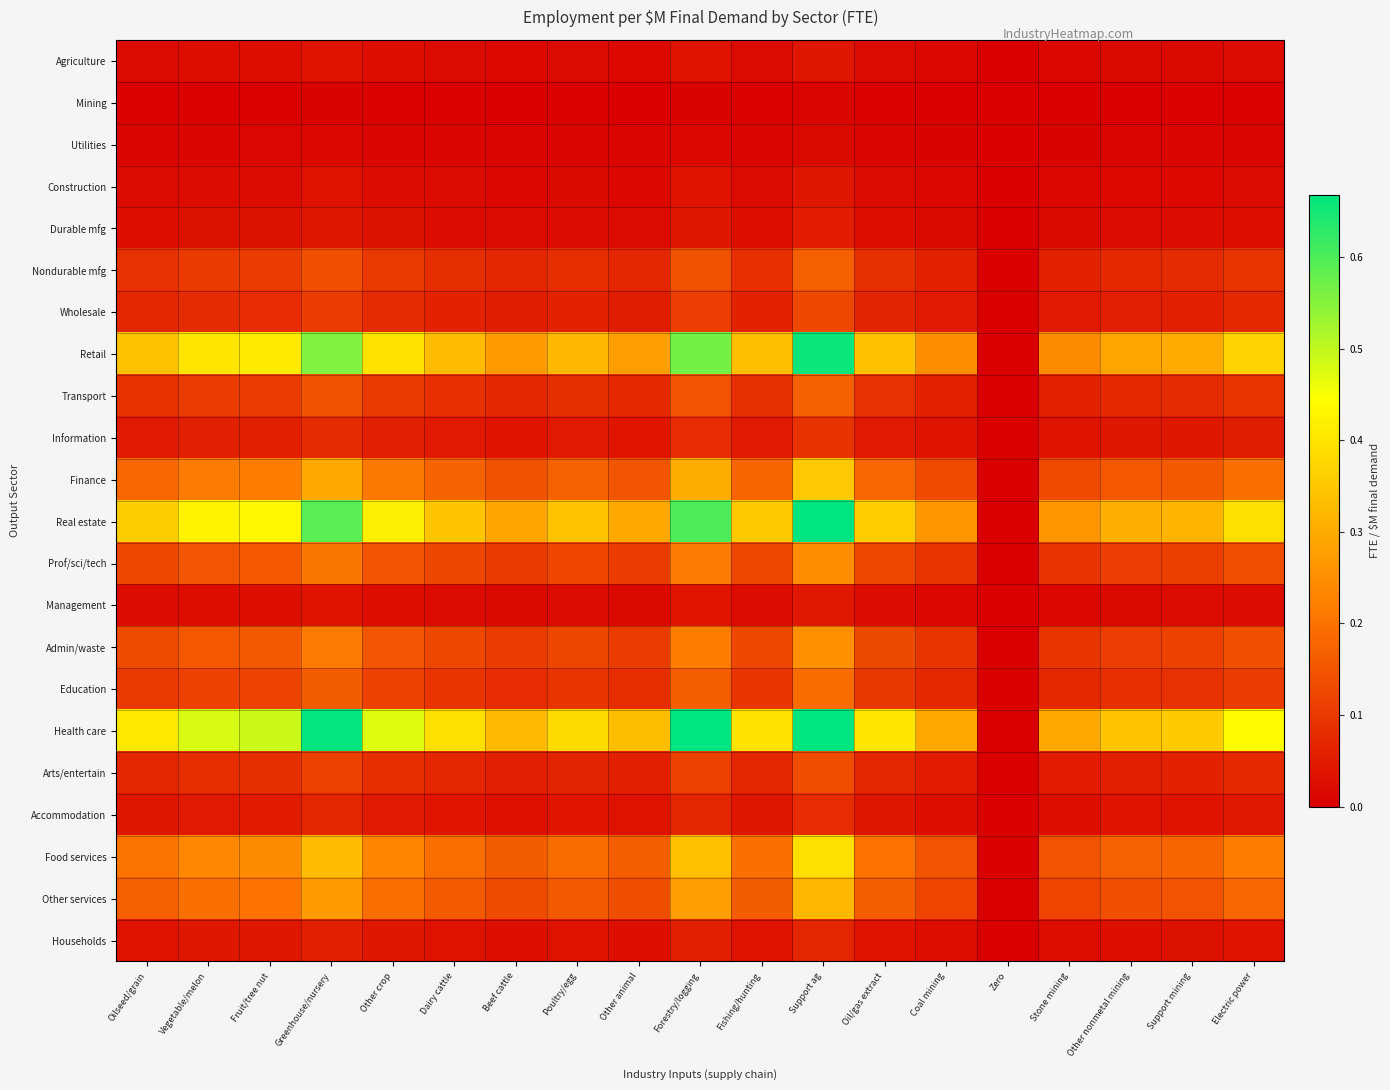

At how many categories does at least one series exceed 0?

18